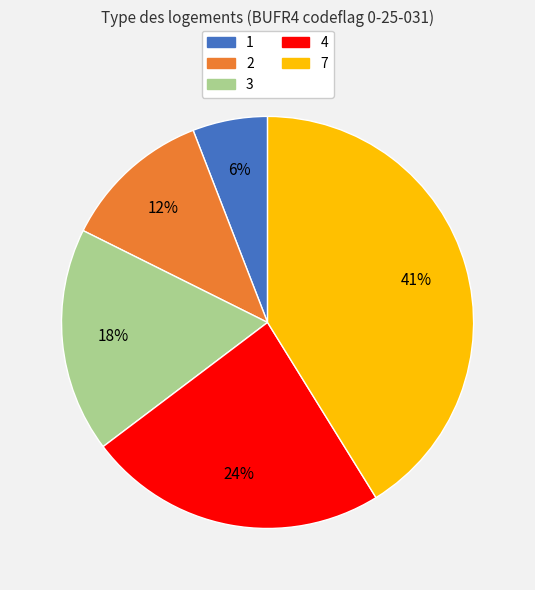

What is the ratio of the value at 2 to the value at 1?

2.0